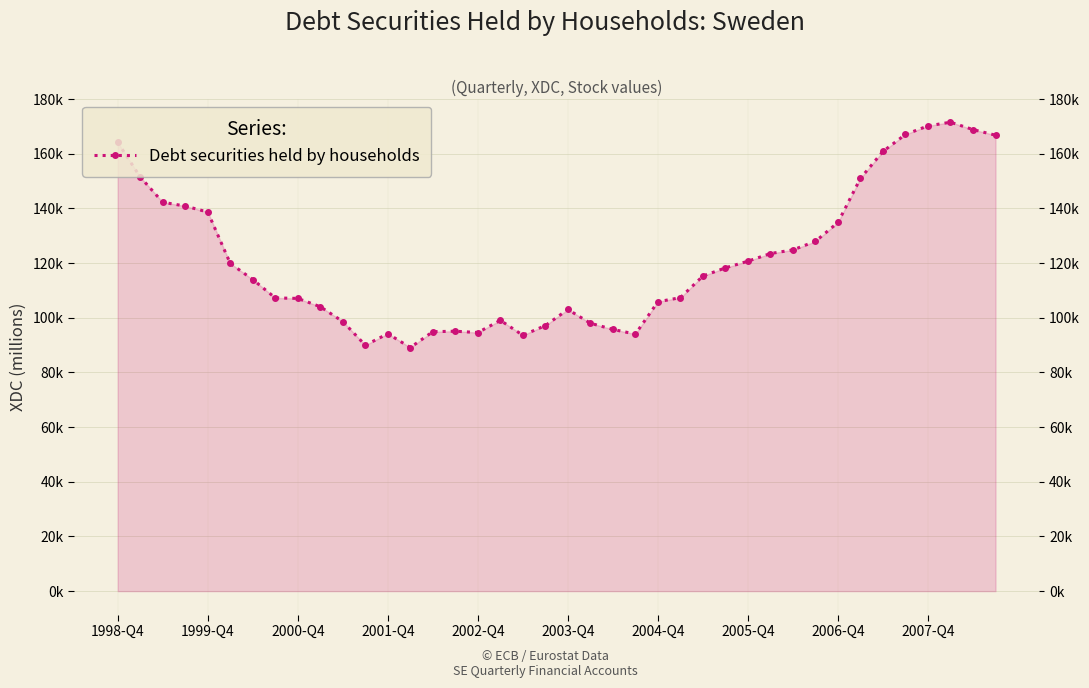

How many interior local valleys (lower than both neighbors) does the data have?

5